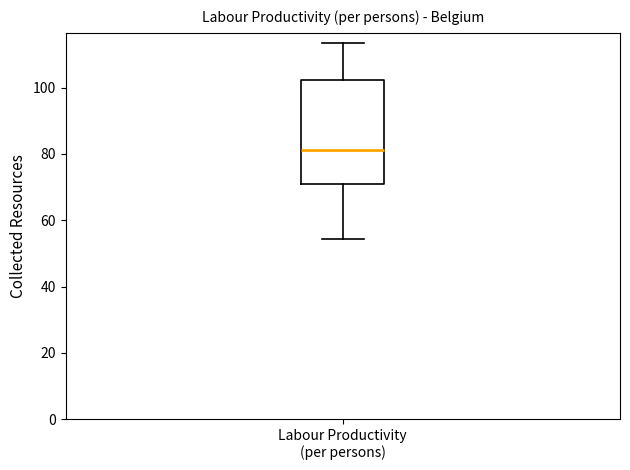

Where does the lower whisker of the box for Labour Productivity (per persons) end on the y-axis? The values are not printed on the chart, so give them approximately, as read against the axis.

54